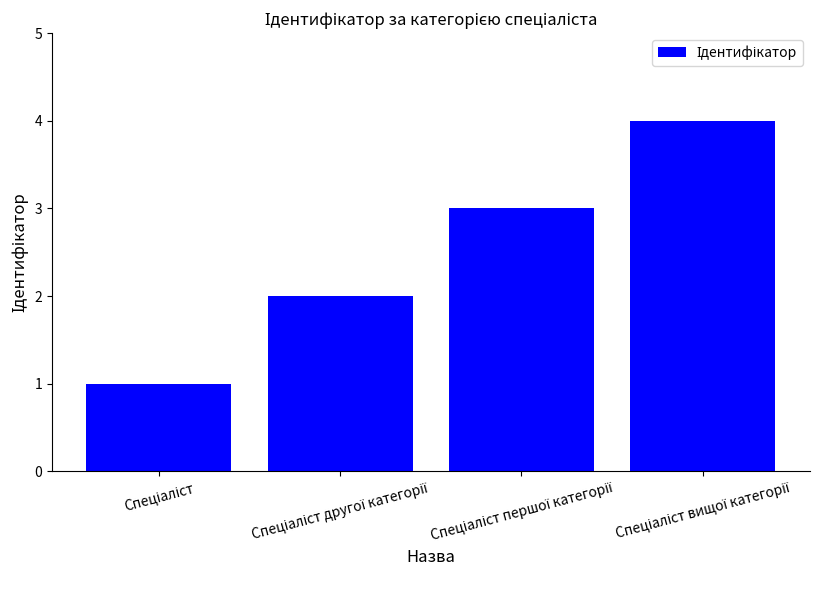

What is the sum of all values?

10